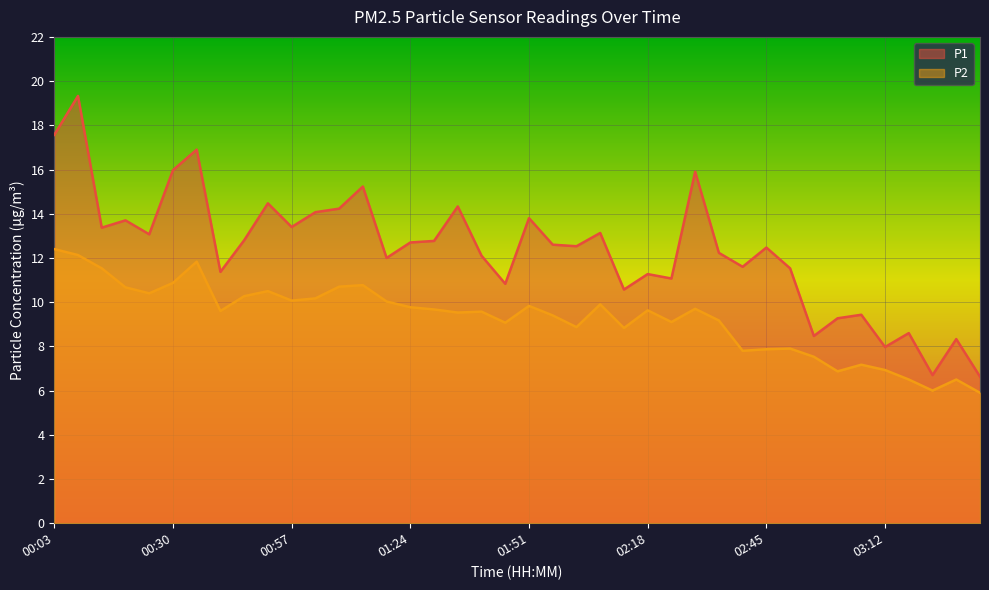

What is the label of the 20th point from the left?

01:46